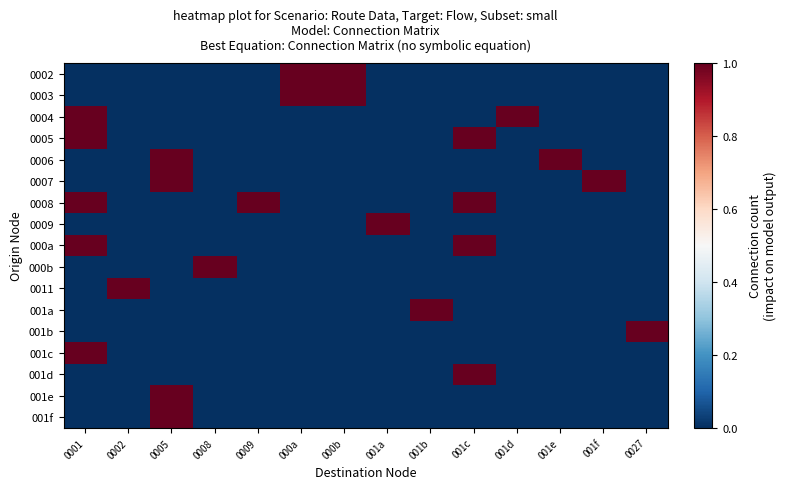

Reading left to right, extract all data points from this chart.

0002: 0001=0	0002=0	0005=0	0008=0	0009=0	000a=1	000b=1	001a=0	001b=0	001c=0	001d=0	001e=0	001f=0	0027=0
0003: 0001=0	0002=0	0005=0	0008=0	0009=0	000a=1	000b=1	001a=0	001b=0	001c=0	001d=0	001e=0	001f=0	0027=0
0004: 0001=1	0002=0	0005=0	0008=0	0009=0	000a=0	000b=0	001a=0	001b=0	001c=0	001d=1	001e=0	001f=0	0027=0
0005: 0001=1	0002=0	0005=0	0008=0	0009=0	000a=0	000b=0	001a=0	001b=0	001c=1	001d=0	001e=0	001f=0	0027=0
0006: 0001=0	0002=0	0005=1	0008=0	0009=0	000a=0	000b=0	001a=0	001b=0	001c=0	001d=0	001e=1	001f=0	0027=0
0007: 0001=0	0002=0	0005=1	0008=0	0009=0	000a=0	000b=0	001a=0	001b=0	001c=0	001d=0	001e=0	001f=1	0027=0
0008: 0001=1	0002=0	0005=0	0008=0	0009=1	000a=0	000b=0	001a=0	001b=0	001c=1	001d=0	001e=0	001f=0	0027=0
0009: 0001=0	0002=0	0005=0	0008=0	0009=0	000a=0	000b=0	001a=1	001b=0	001c=0	001d=0	001e=0	001f=0	0027=0
000a: 0001=1	0002=0	0005=0	0008=0	0009=0	000a=0	000b=0	001a=0	001b=0	001c=1	001d=0	001e=0	001f=0	0027=0
000b: 0001=0	0002=0	0005=0	0008=1	0009=0	000a=0	000b=0	001a=0	001b=0	001c=0	001d=0	001e=0	001f=0	0027=0
0011: 0001=0	0002=1	0005=0	0008=0	0009=0	000a=0	000b=0	001a=0	001b=0	001c=0	001d=0	001e=0	001f=0	0027=0
001a: 0001=0	0002=0	0005=0	0008=0	0009=0	000a=0	000b=0	001a=0	001b=1	001c=0	001d=0	001e=0	001f=0	0027=0
001b: 0001=0	0002=0	0005=0	0008=0	0009=0	000a=0	000b=0	001a=0	001b=0	001c=0	001d=0	001e=0	001f=0	0027=1
001c: 0001=1	0002=0	0005=0	0008=0	0009=0	000a=0	000b=0	001a=0	001b=0	001c=0	001d=0	001e=0	001f=0	0027=0
001d: 0001=0	0002=0	0005=0	0008=0	0009=0	000a=0	000b=0	001a=0	001b=0	001c=1	001d=0	001e=0	001f=0	0027=0
001e: 0001=0	0002=0	0005=1	0008=0	0009=0	000a=0	000b=0	001a=0	001b=0	001c=0	001d=0	001e=0	001f=0	0027=0
001f: 0001=0	0002=0	0005=1	0008=0	0009=0	000a=0	000b=0	001a=0	001b=0	001c=0	001d=0	001e=0	001f=0	0027=0